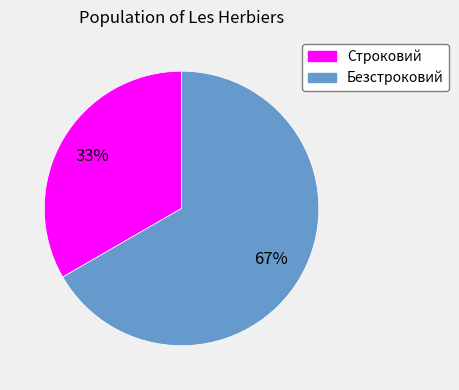

Count the number of slices in the pie.

2